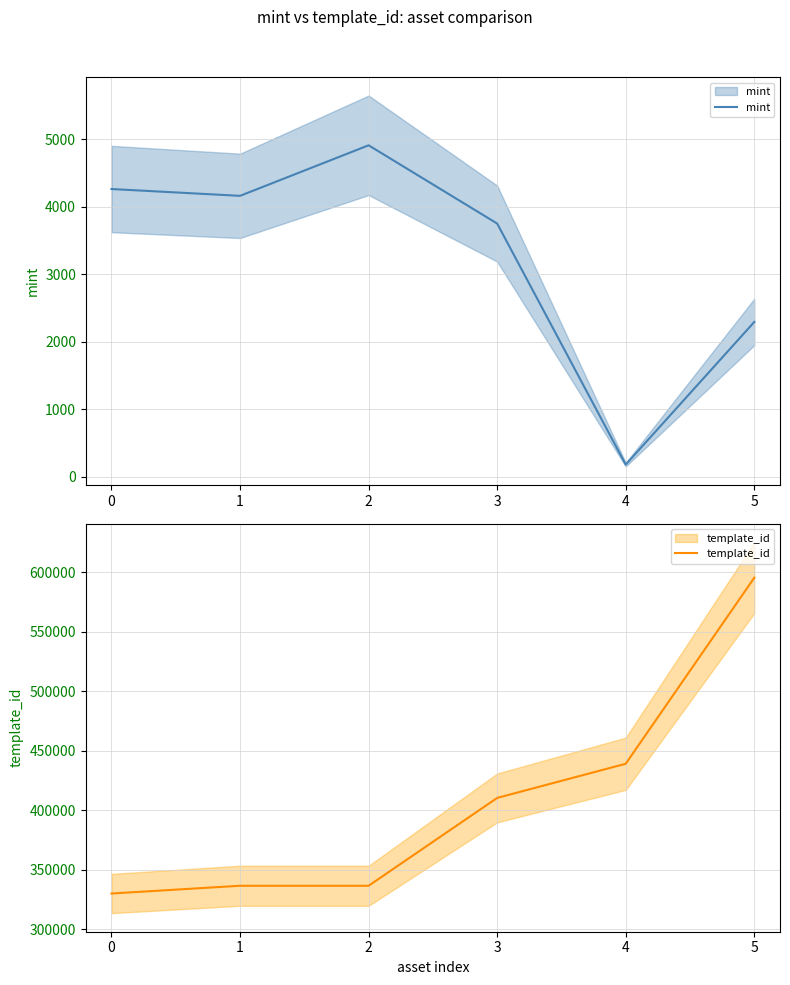

Is the value of mint at 5 greater than the value of template_id at 1?

No